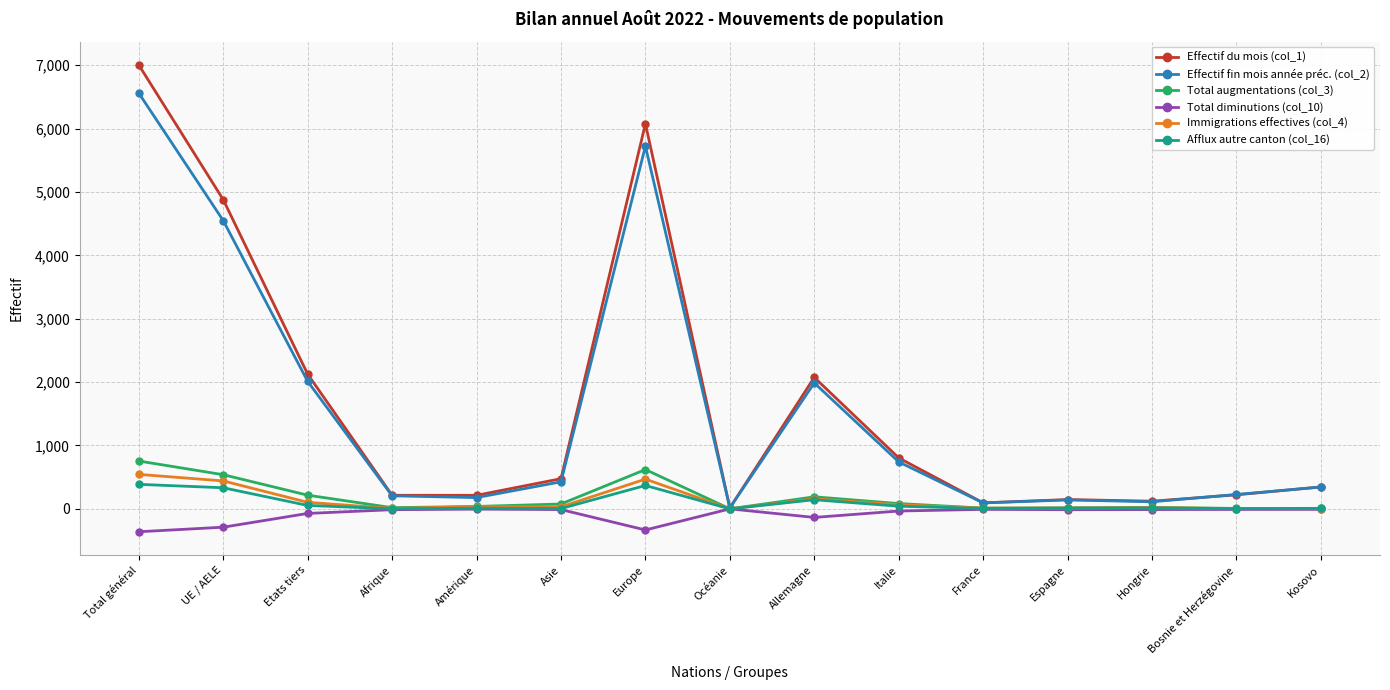

True or false: Effectif du mois (col_1) has a value of 6077 at Europe.

True